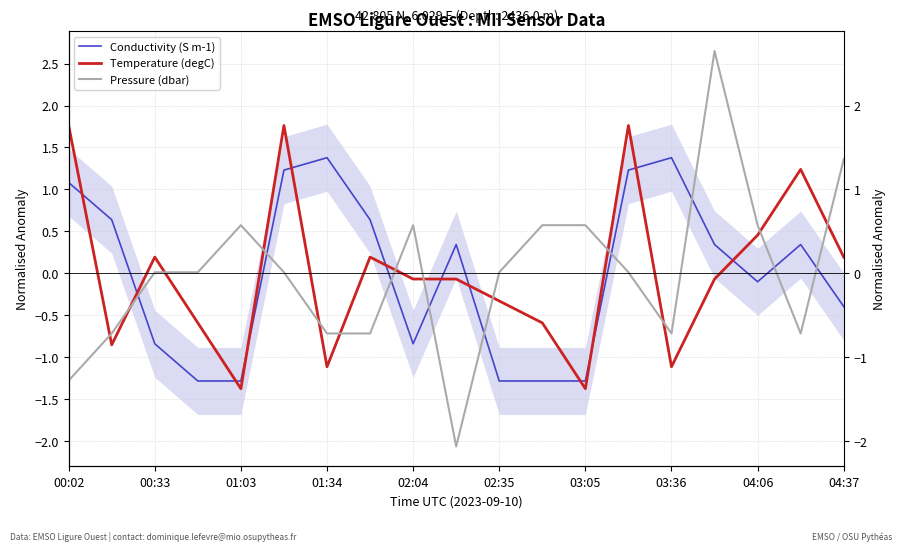

Is it true that Pressure (dbar) equals 0.0 at 01:34?

False